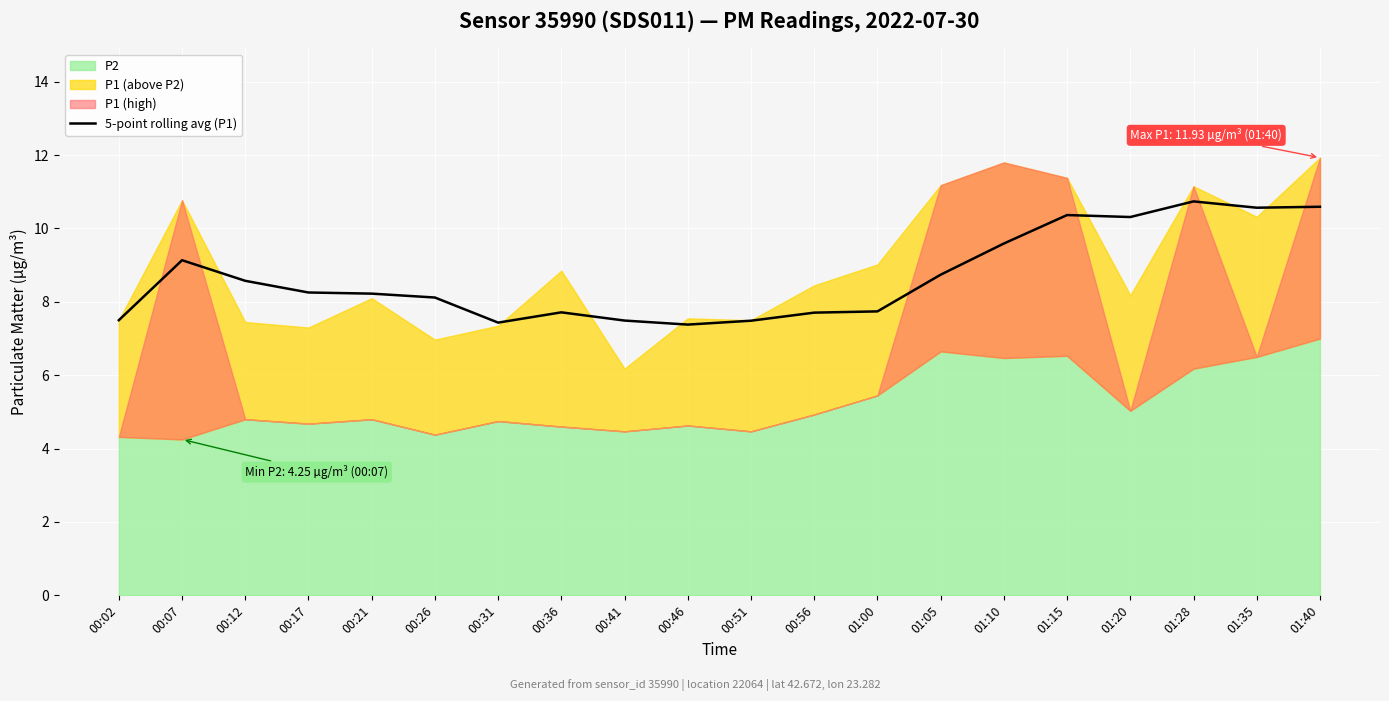

What is the value of the 2nd point from the left?

9.1